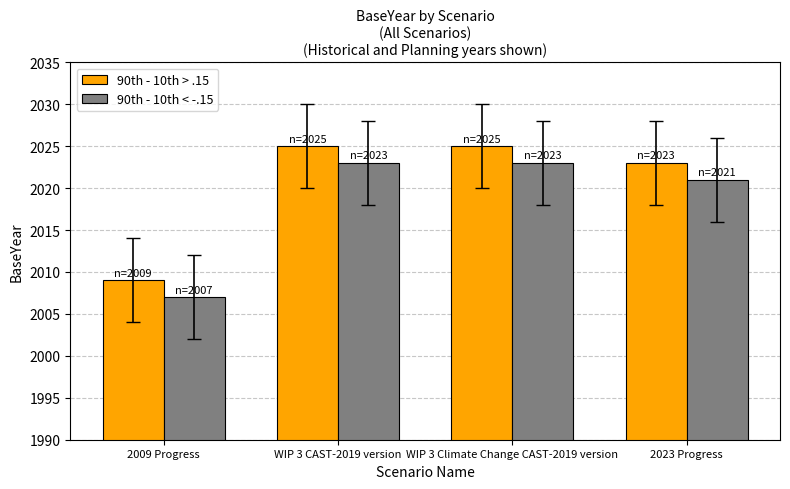

What is the label of the 1st bar from the right?

2023 Progress